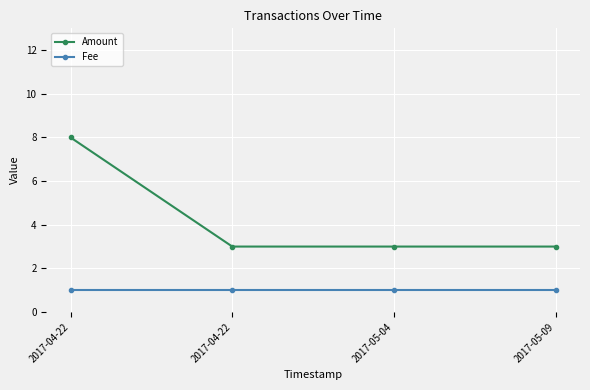

What are all the series names shown in the legend?

Amount, Fee